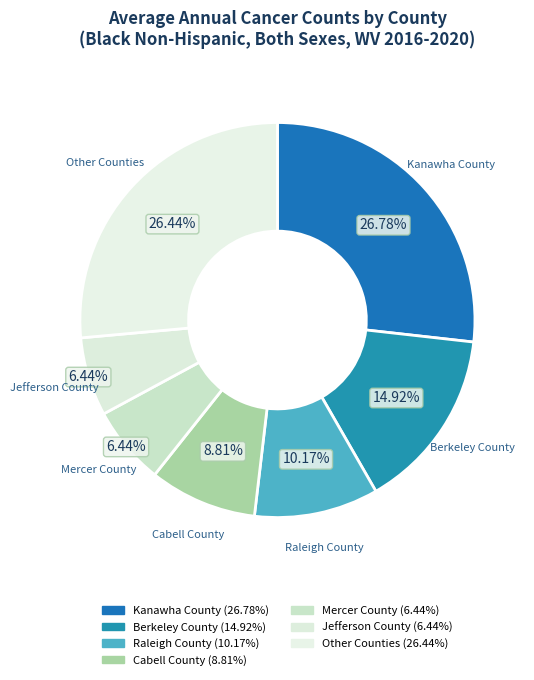

Count the number of slices in the pie.

7